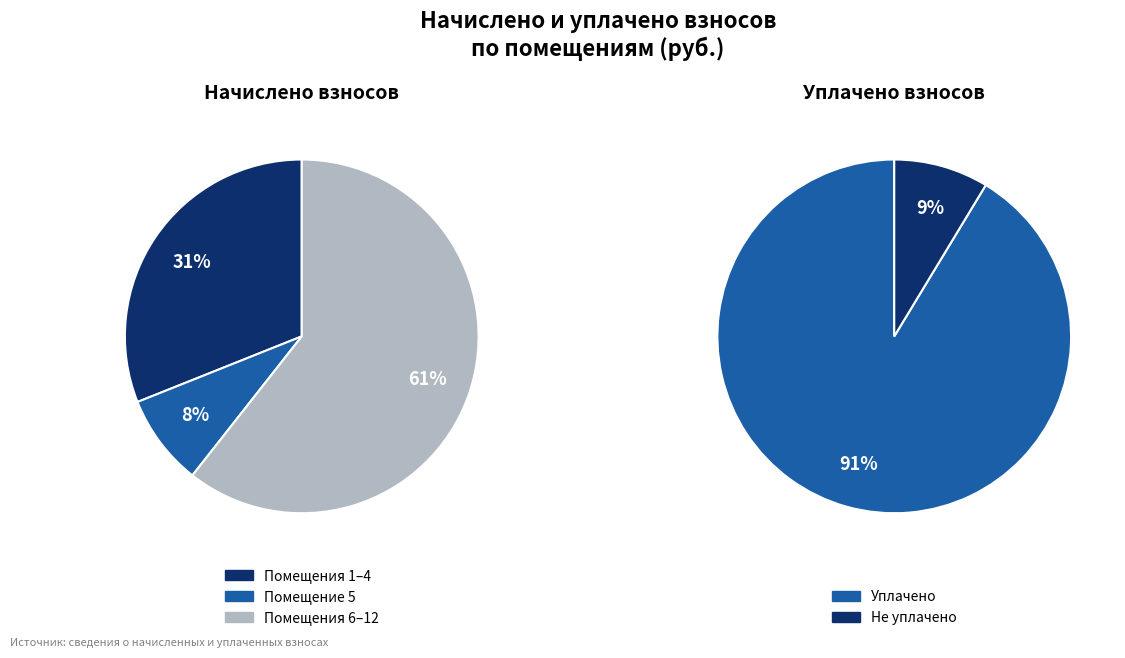

To the nearest percent, what percentage of the pie is 5?

8%